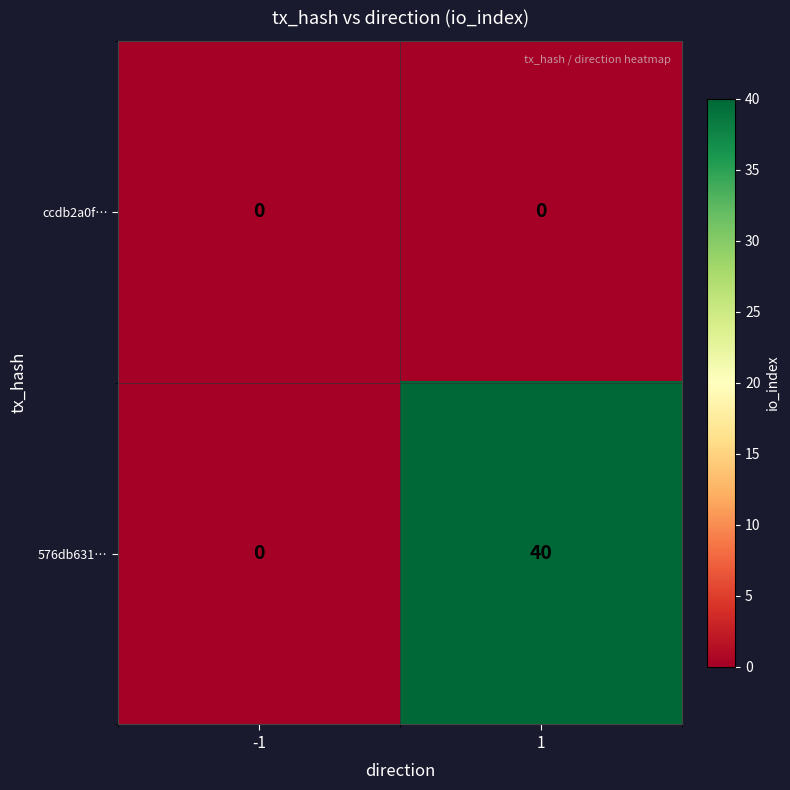

True or false: ccdb2a0f… has a value of 0 at -1.

True